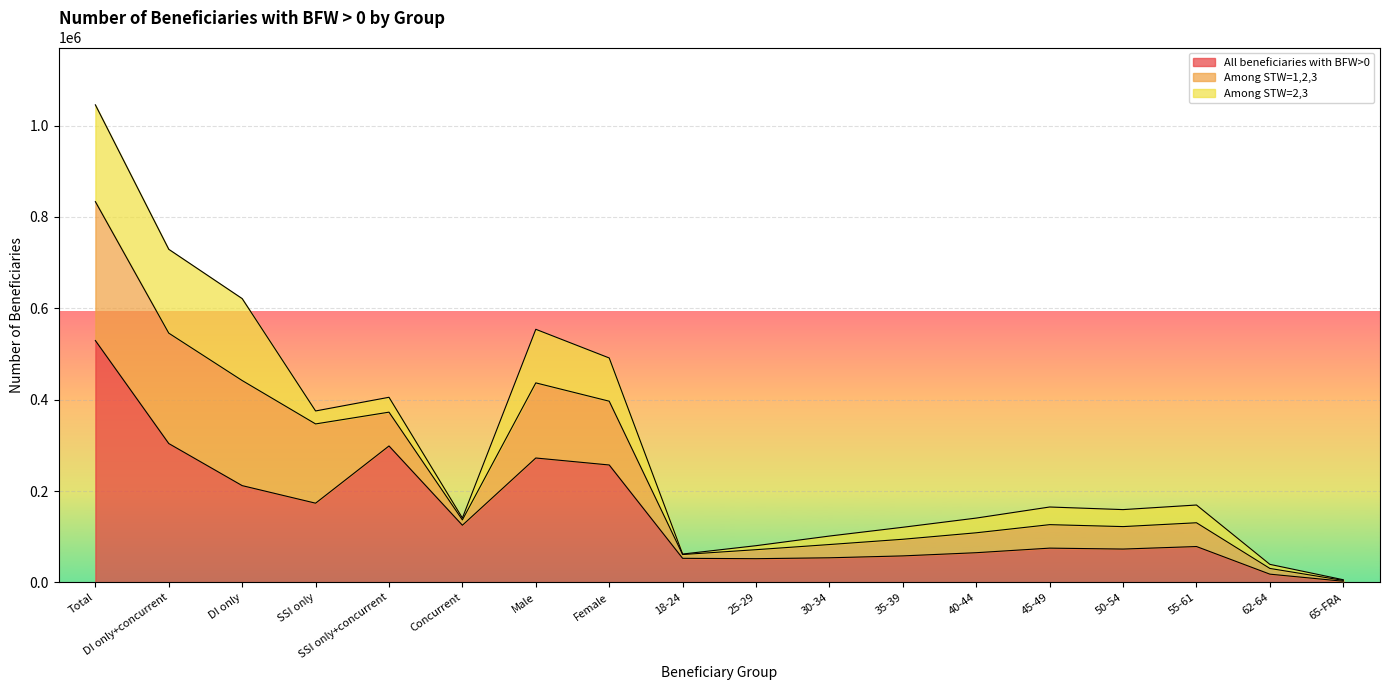

Rank the series by their average value, from highest to lowest.

All beneficiaries with BFW>0, Among STW=1,2,3, Among STW=2,3